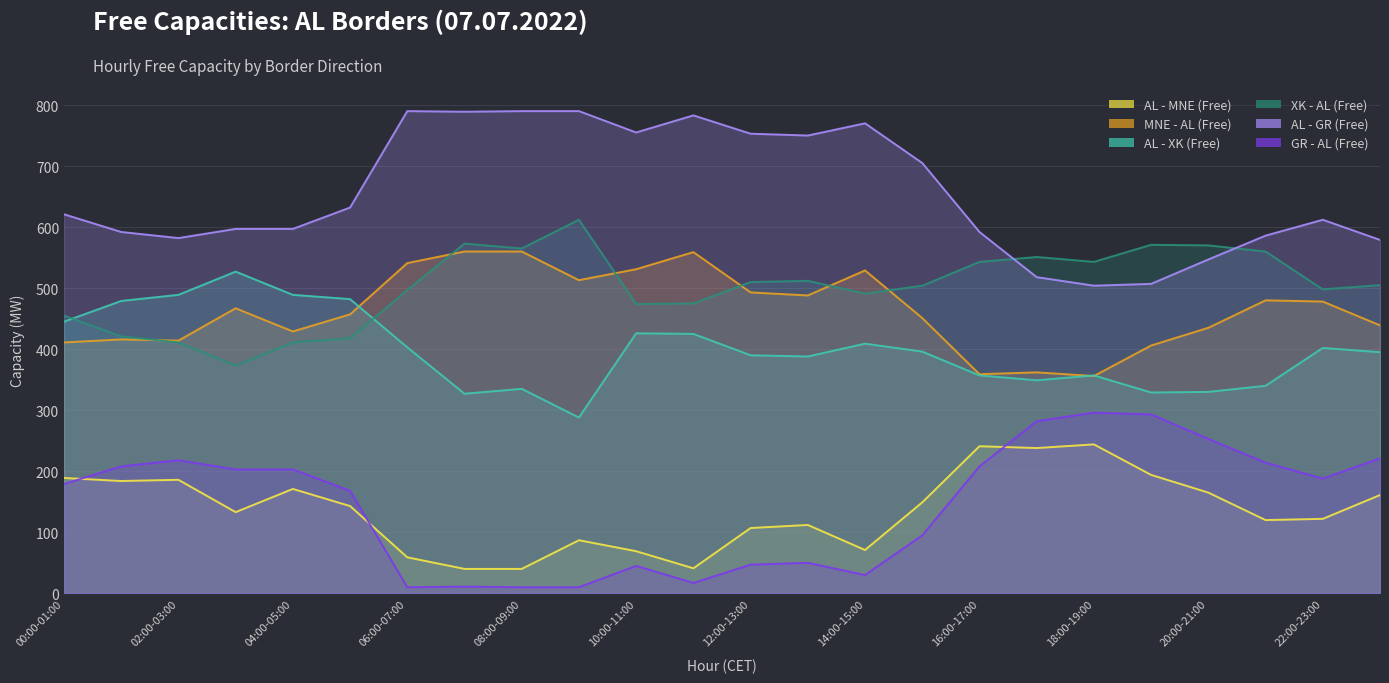

After their last crossing, which series has the higher values: AL - XK (Free) or XK - AL (Free)?

XK - AL (Free)